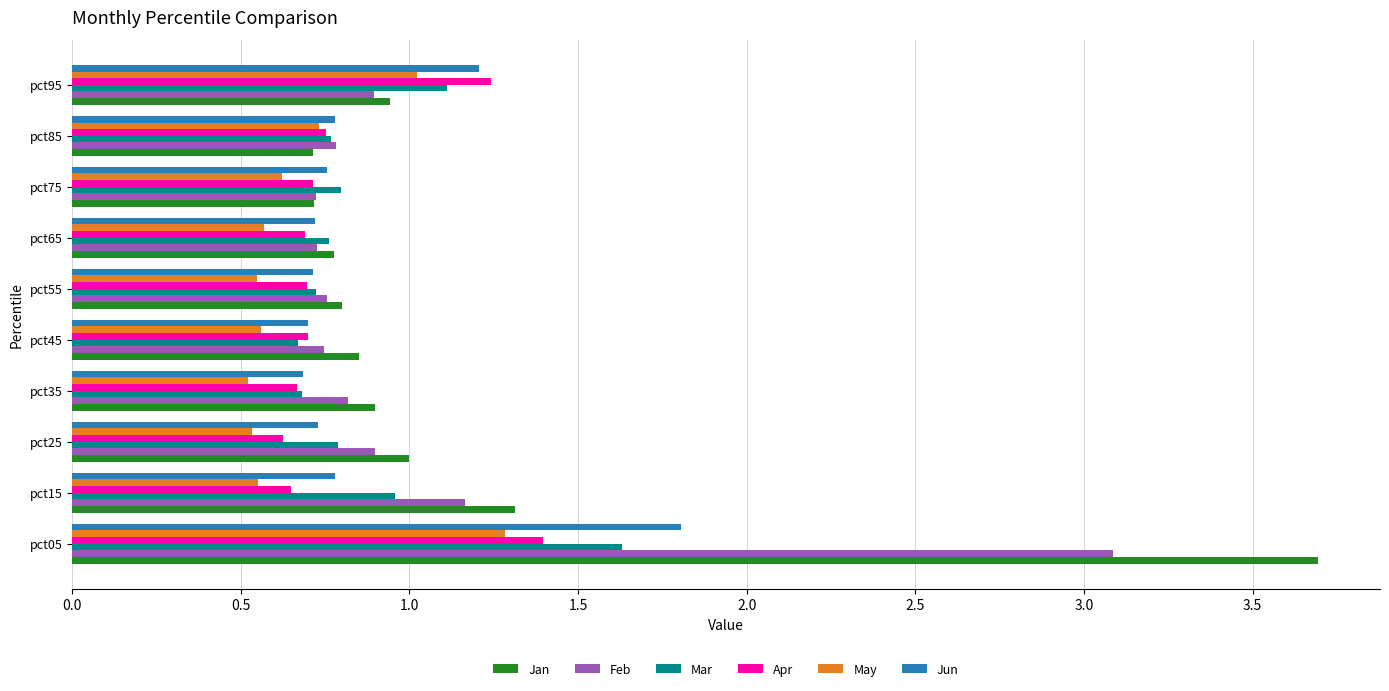

Where is Jan nearest to the value 2?

pct15